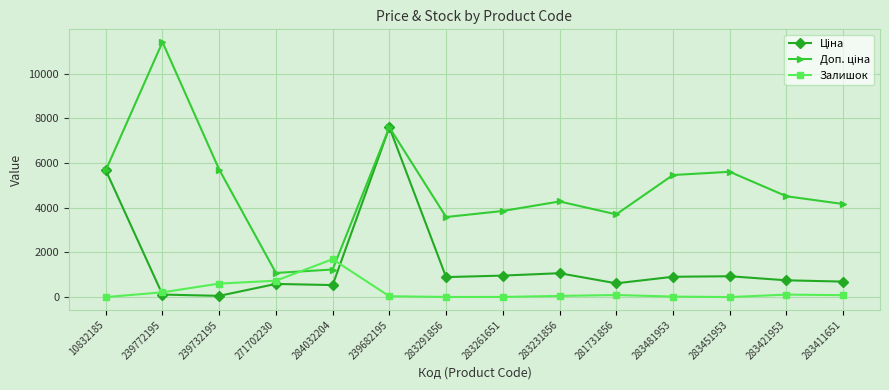

What is the total value across all series at 284032204?

3470.4